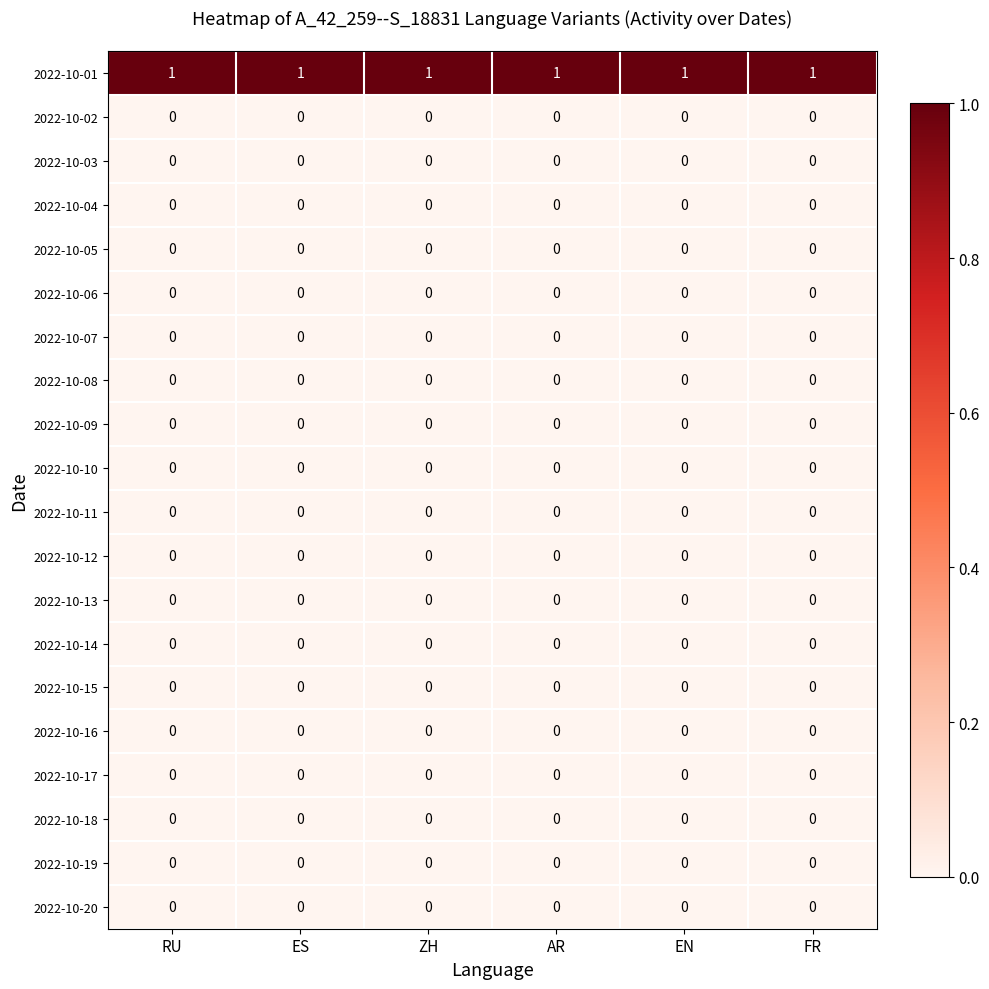

At how many categories does at least one series exceed 0?

6